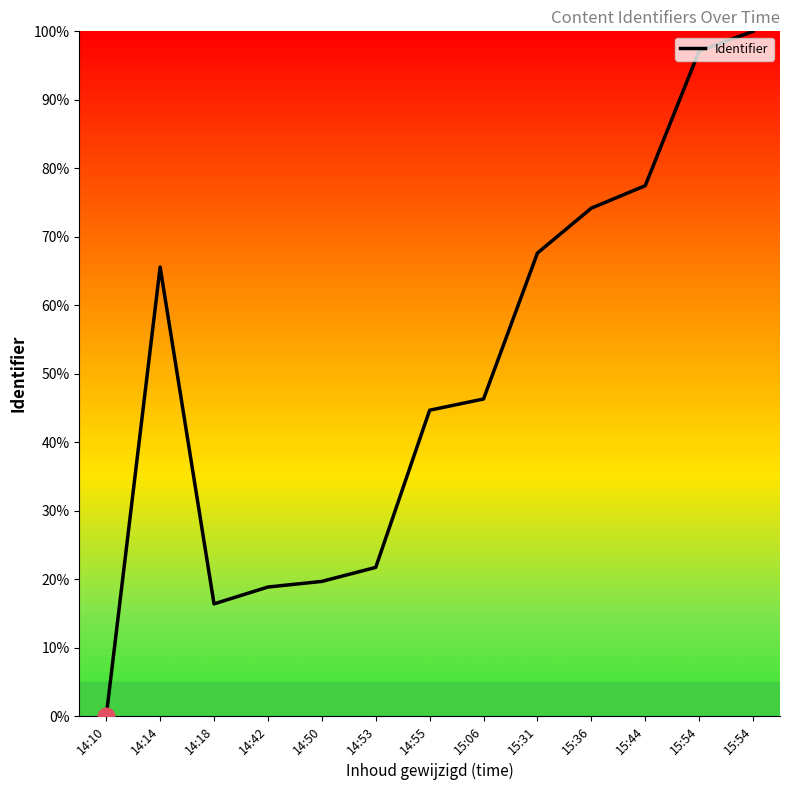

What is the sum of all values?

649.6